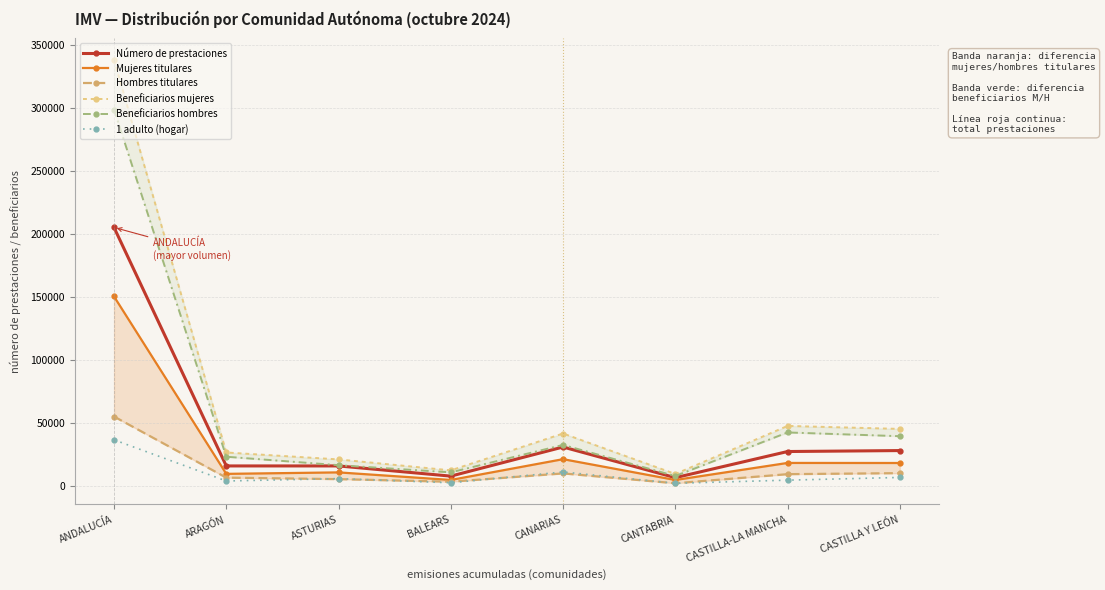

How many interior local peaks does the Hombres titulares series have?

1